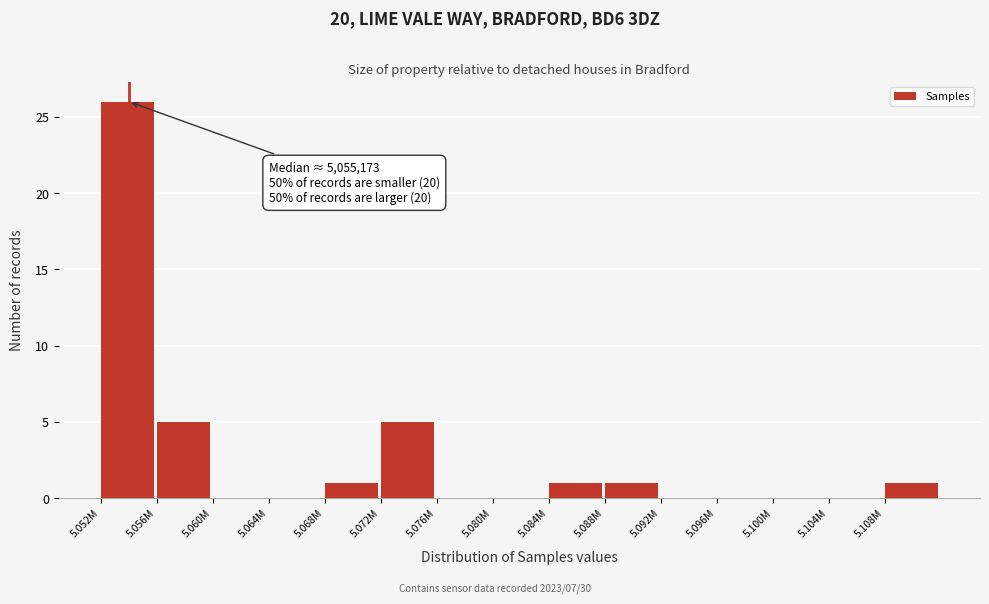

Reading left to right, extract all data points from this chart.

5.052M=26	5.056M=5	5.060M=0	5.064M=0	5.068M=1	5.072M=5	5.076M=0	5.080M=0	5.084M=1	5.088M=1	5.092M=0	5.096M=0	5.100M=0	5.104M=0	5.108M=1